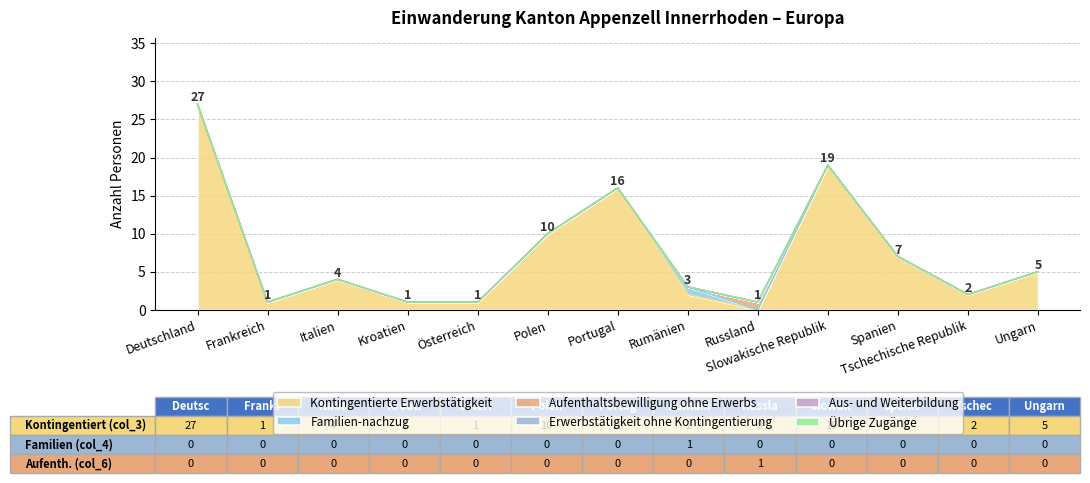

True or false: Kontingentierte Erwerbstätigkeit has a value of 11 at Spanien.

False